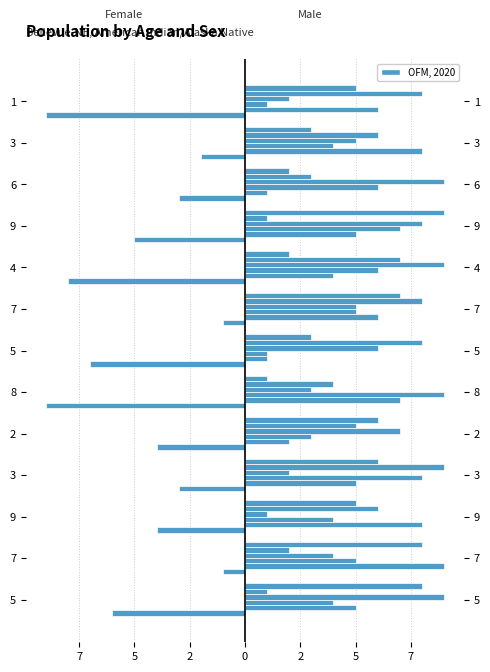

How many bars are there in total?

78